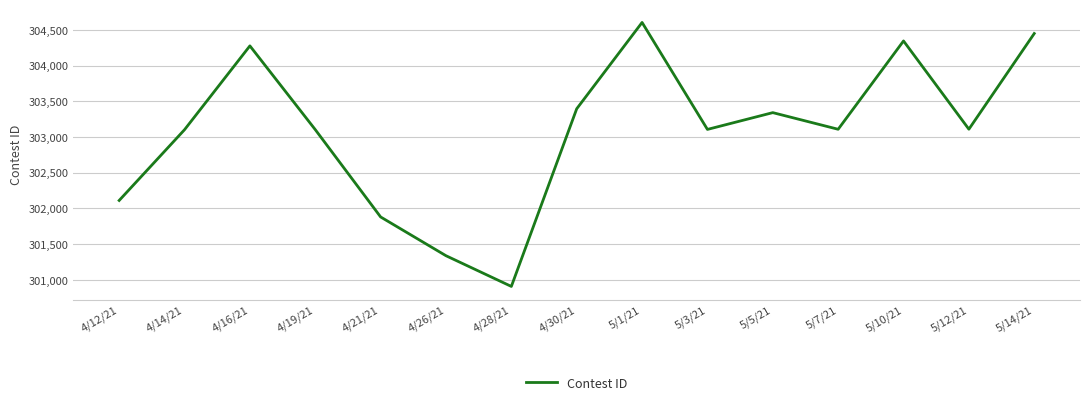

What position from the left is 4/26/21?

6